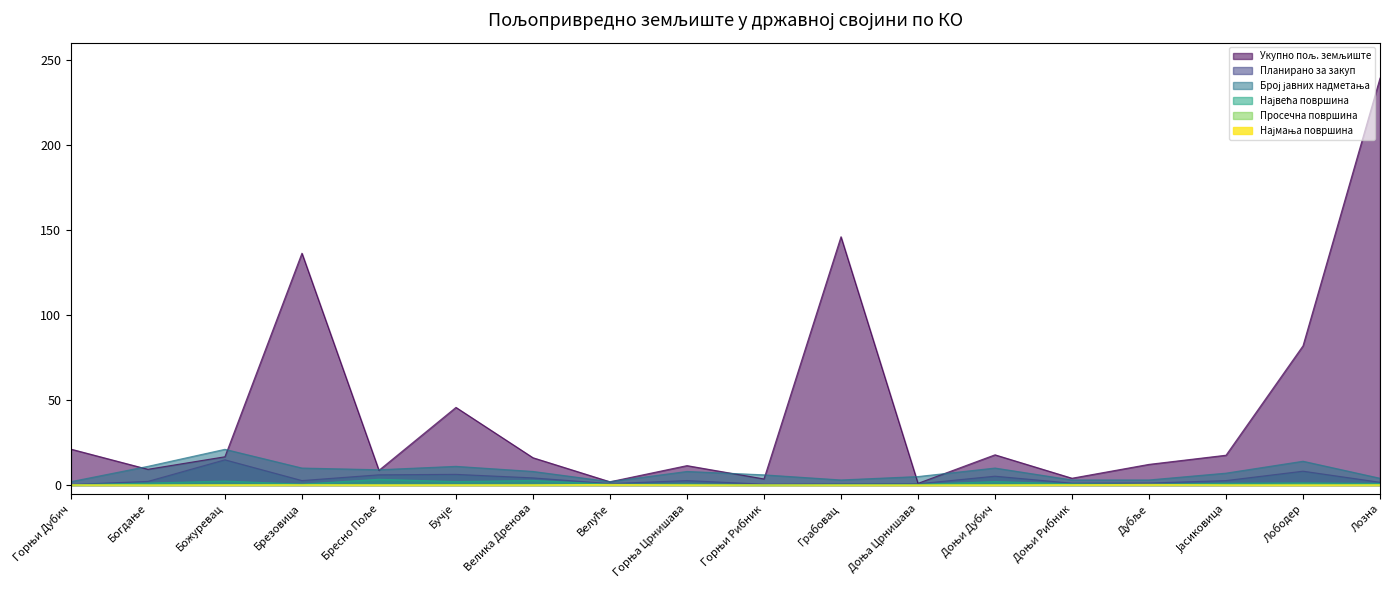

Rank the categories by Најмања површина value from lowest to highest.

Богдање, Доња Црнишава, Лободер, Доњи Дубич, Бресно Поље, Јасиковица, Грабовац, Горња Црнишава, Горњи Рибник, Бучје, Велика Дренова, Лозна, Божуревац, Брезовица, Горњи Дубич, Доњи Рибник, Велуће, Дубље